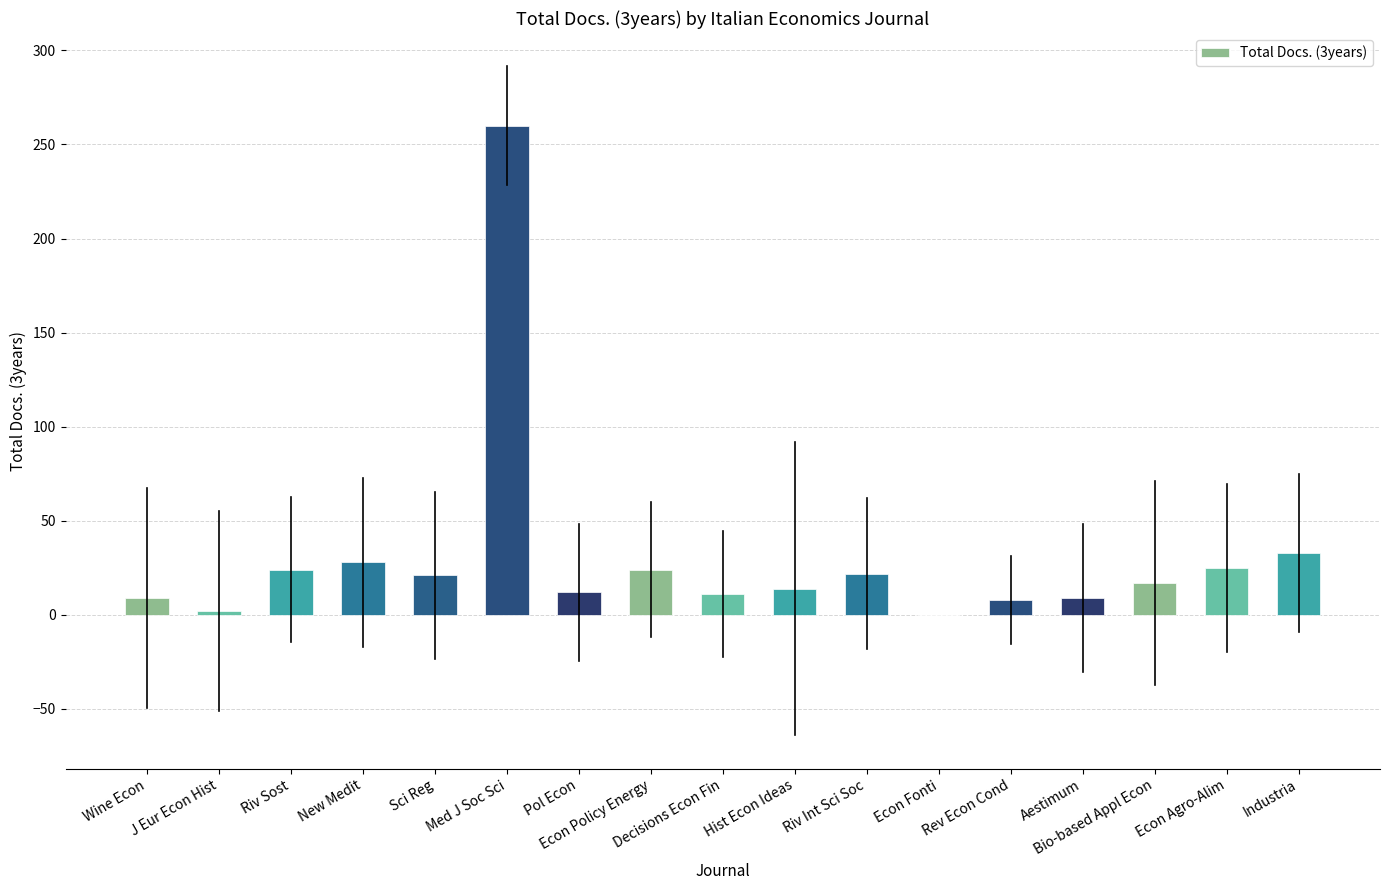

Does the chart contain stacked bars?

No